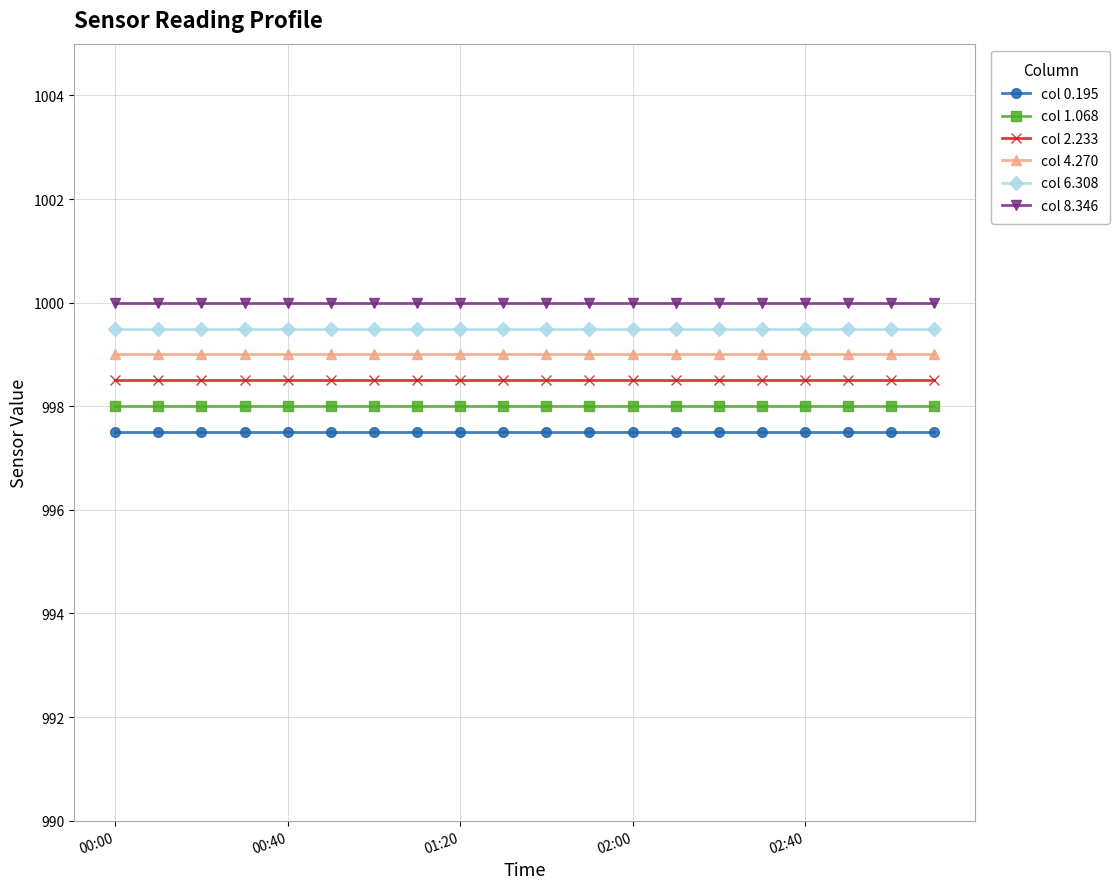

True or false: col 0.195 and col 6.308 intersect in this chart.

False